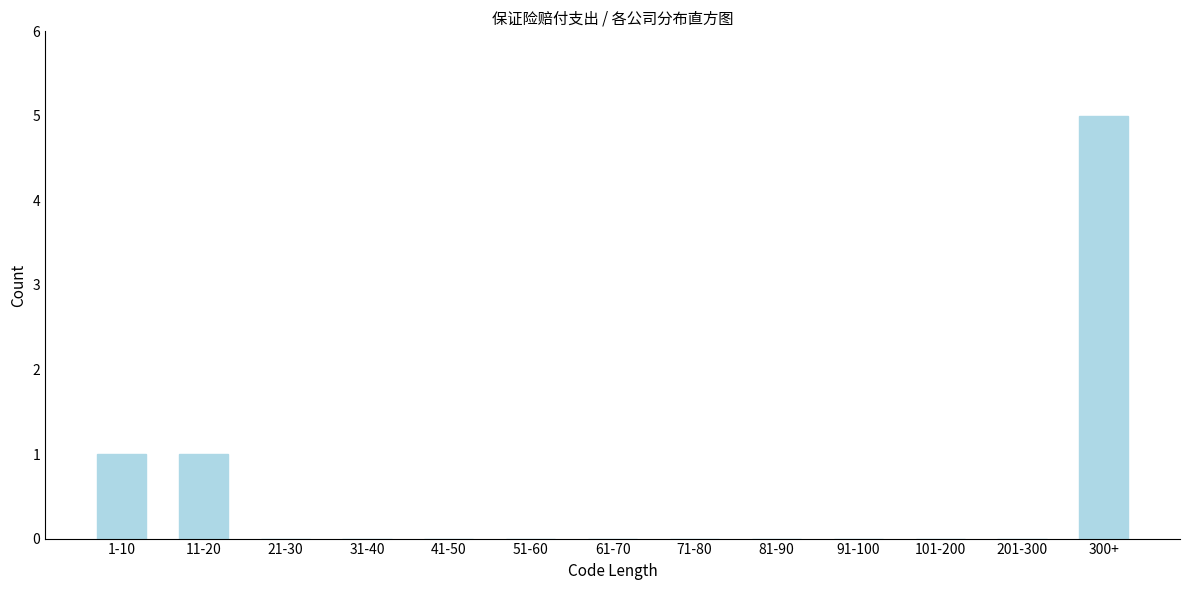

Reading left to right, list all the values displayed in this chart.

1-10=1	11-20=1	21-30=0	31-40=0	41-50=0	51-60=0	61-70=0	71-80=0	81-90=0	91-100=0	101-200=0	201-300=0	300+=5